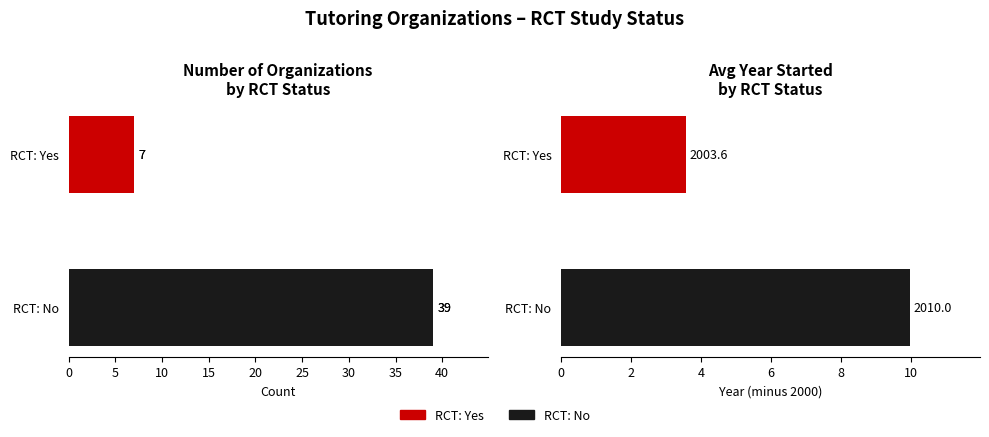

The value at RCT: Yes is 7. True or false?

True